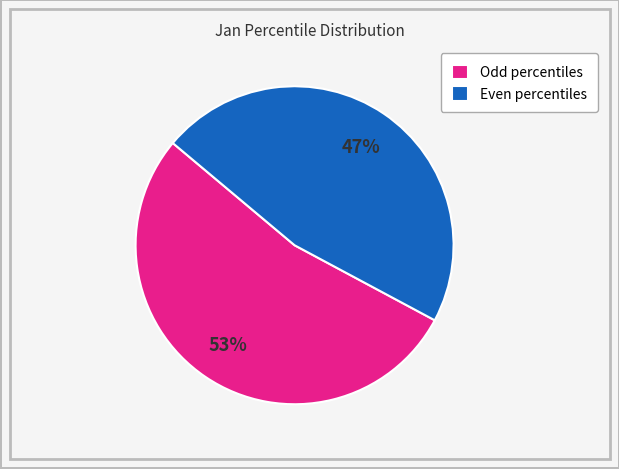

To the nearest percent, what is the combined percentage of Even percentiles and Odd percentiles?

100%